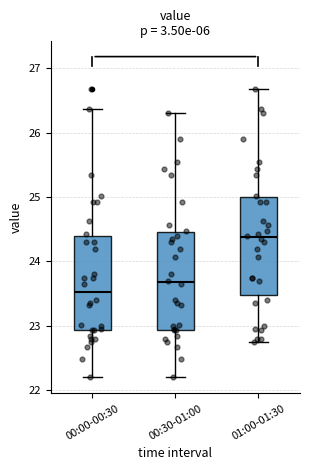

Reading left to right, transcribe this box plot: for each box, give where its median line is, the range the box spans, and where its two whiskers end, as read against the y-axis. The values are not printed on the chart, so give them approximately, as read against the axis.

00:00-00:30: median 23.5, box 22.9 to 24.4, whiskers 22.2 to 26.4
00:30-01:00: median 23.7, box 22.9 to 24.5, whiskers 22.2 to 26.3
01:00-01:30: median 24.4, box 23.5 to 25.0, whiskers 22.8 to 26.7